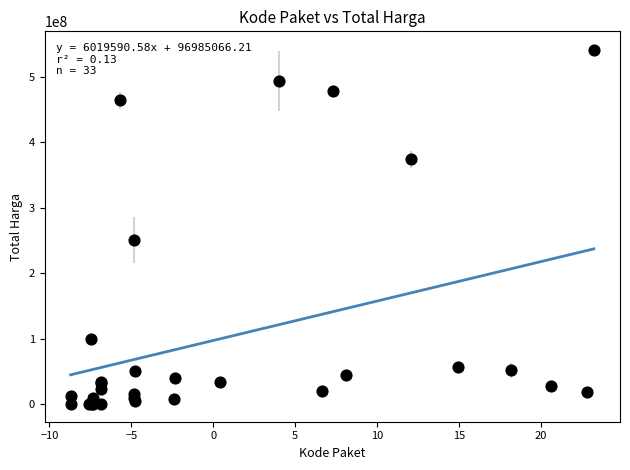

What Y value in the scatter plot is closest to 270574500?

250350000